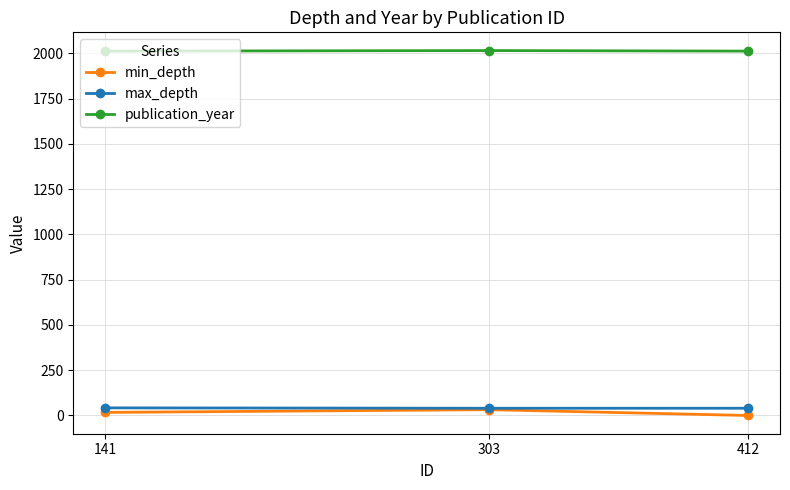

True or false: publication_year has a value of 1163 at 141.

False